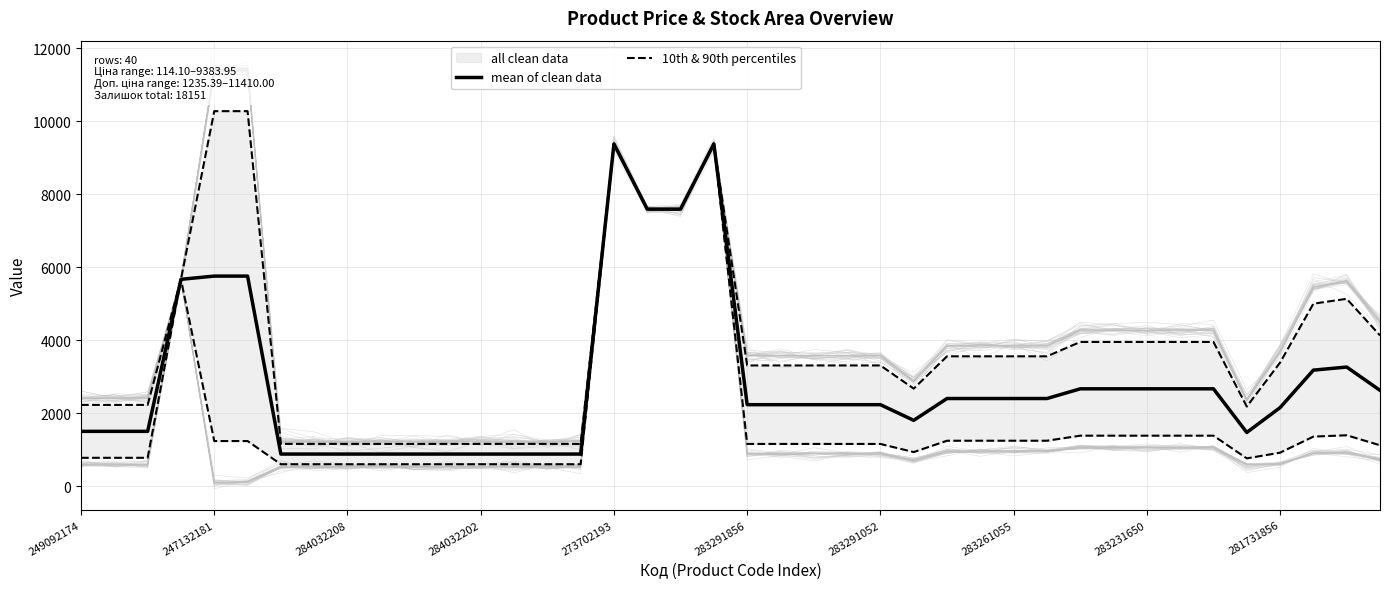

True or false: mean of clean data has a value of 1482.4 at 14.

False